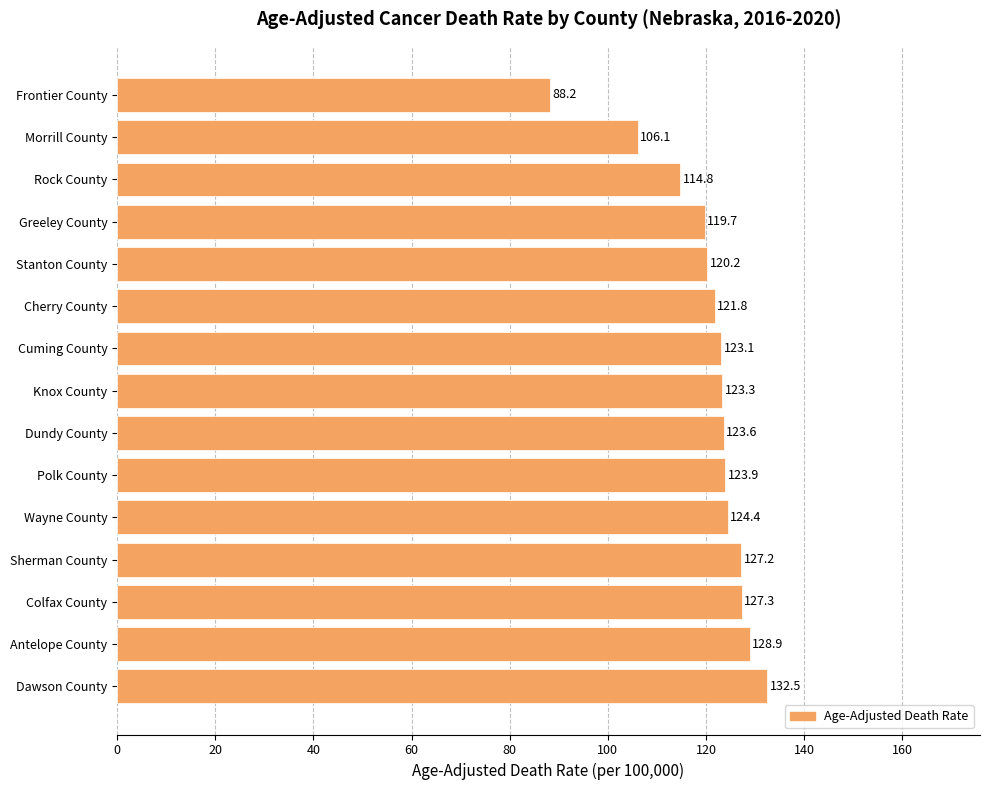

True or false: the data shows 37.5 at Sherman County.

False